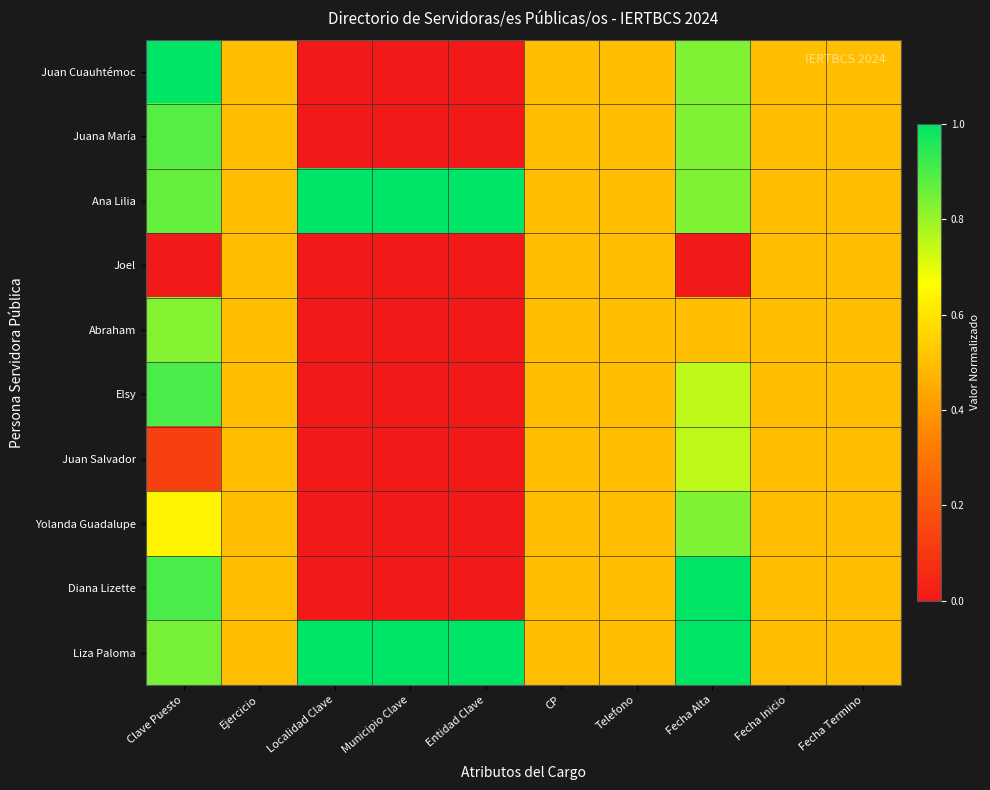

At Localidad Clave, list the series in order from largest to smallest.

Ana Lilia, Liza Paloma, Juan Cuauhtémoc, Juana María, Joel, Abraham, Elsy, Juan Salvador, Yolanda Guadalupe, Diana Lizette